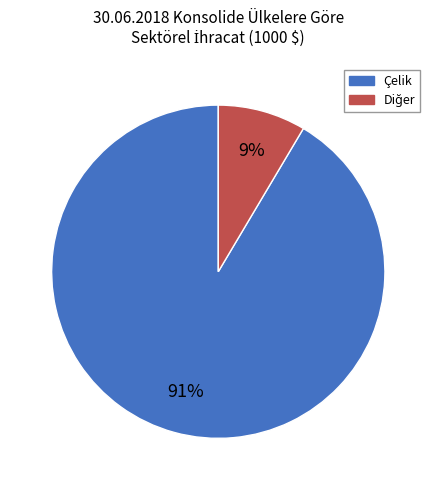

Is there a majority slice in this chart?

Yes